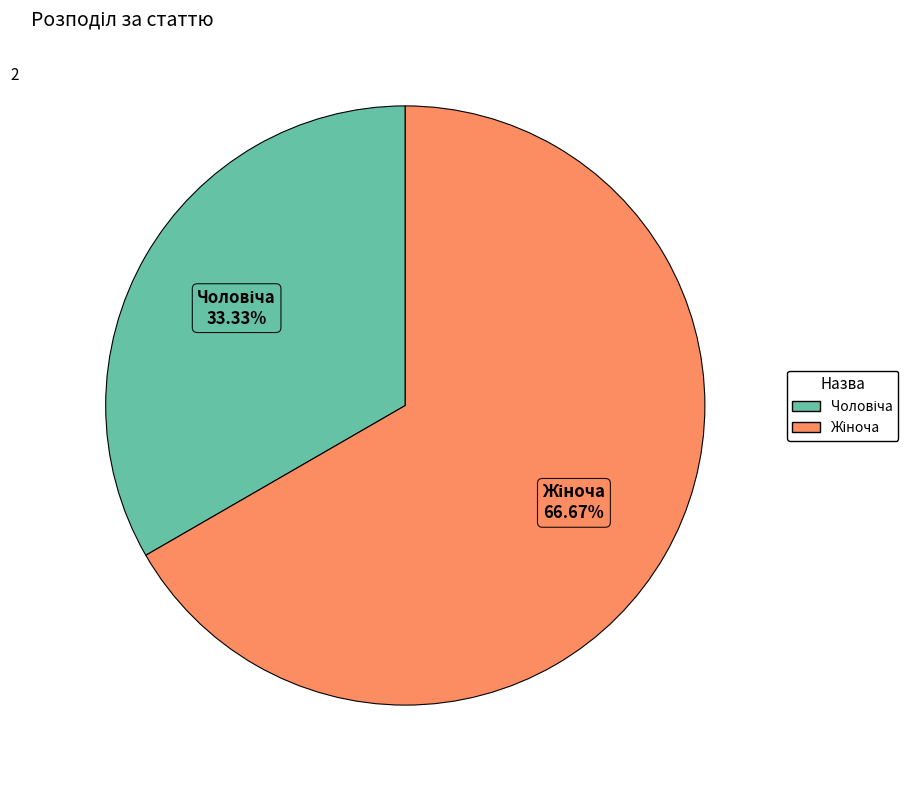

Is there a majority slice in this chart?

Yes